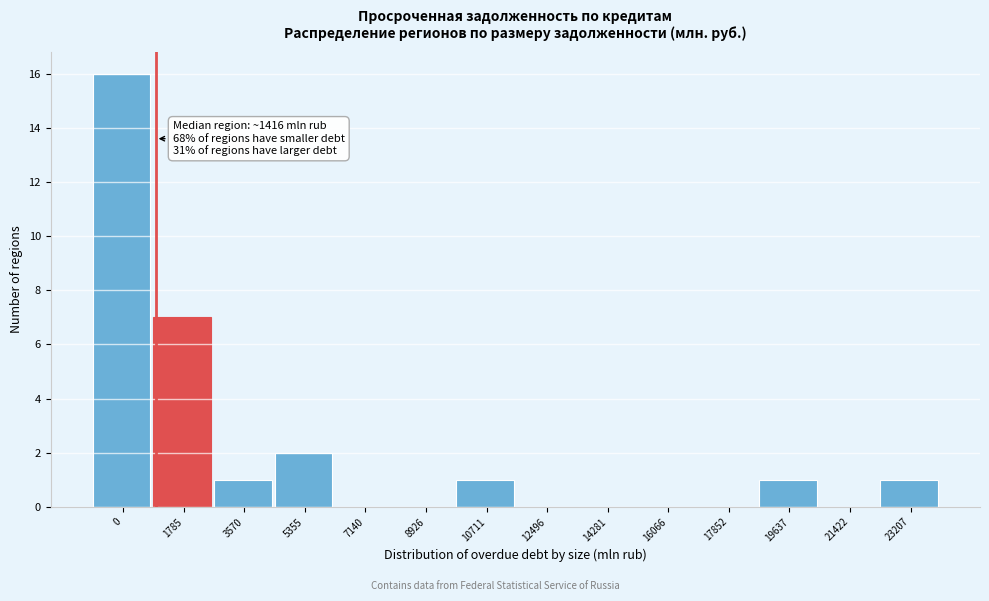

Reading left to right, list all the values displayed in this chart.

0=16	1785=7	3570=1	5355=2	7140=0	8926=0	10711=1	12496=0	14281=0	16066=0	17852=0	19637=1	21422=0	23207=1